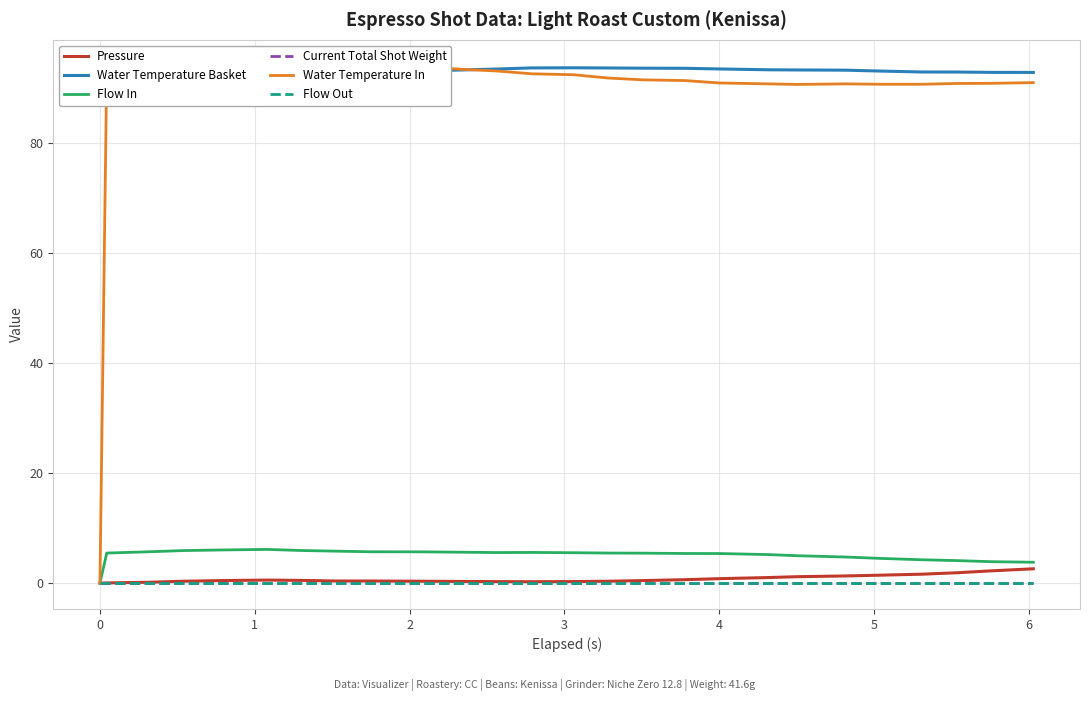

Is the value of Current Total Shot Weight at 5 greater than the value of Flow Out at 0?

No